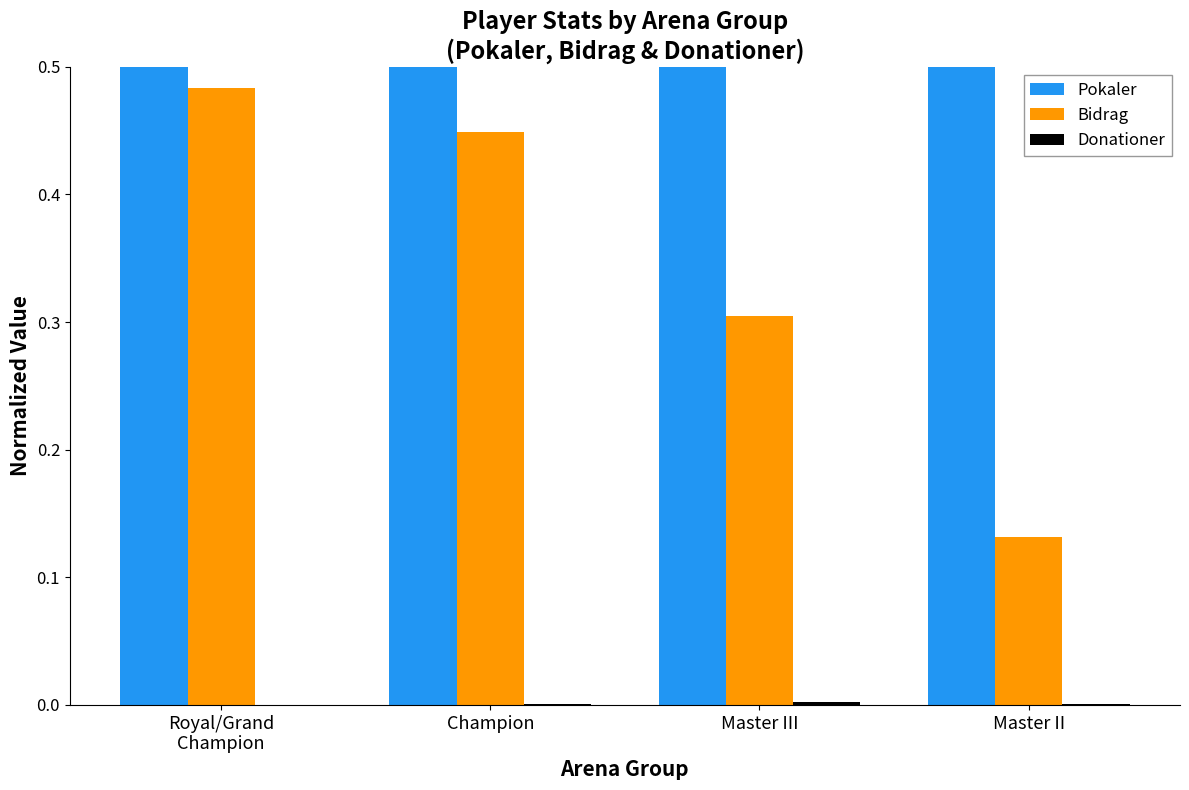

What is the value of the Pokaler bar at the 2nd from the left?

0.9